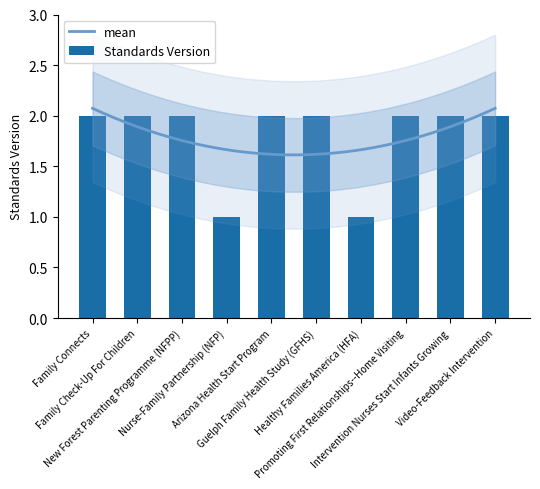

Where is the data nearest to the value 1?

Nurse-Family Partnership (NFP)